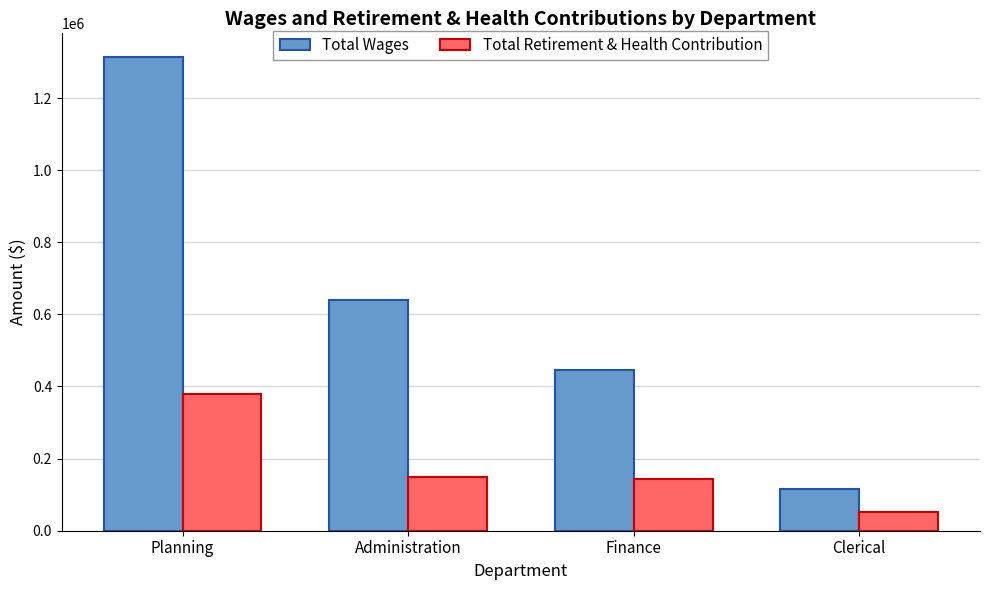

What are all the series names shown in the legend?

Total Wages, Total Retirement & Health Contribution